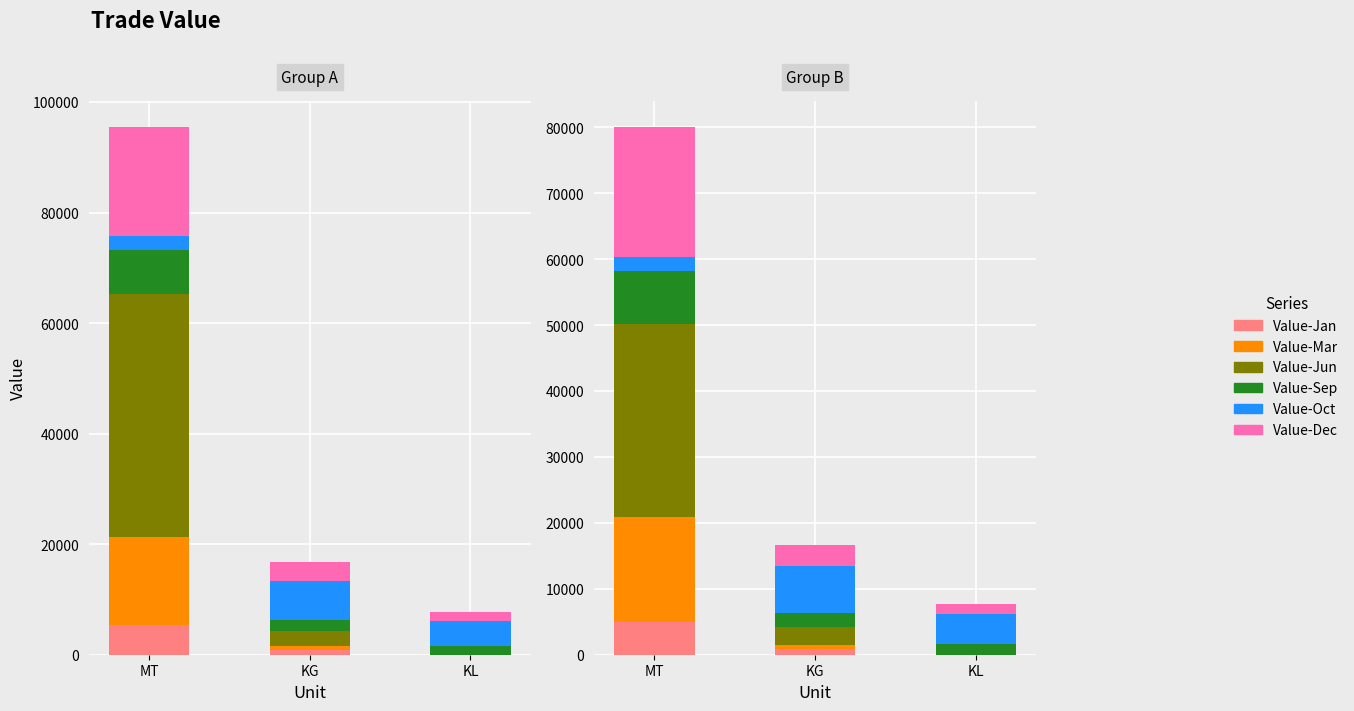

Which label corresponds to the smallest value in the chart?

KL